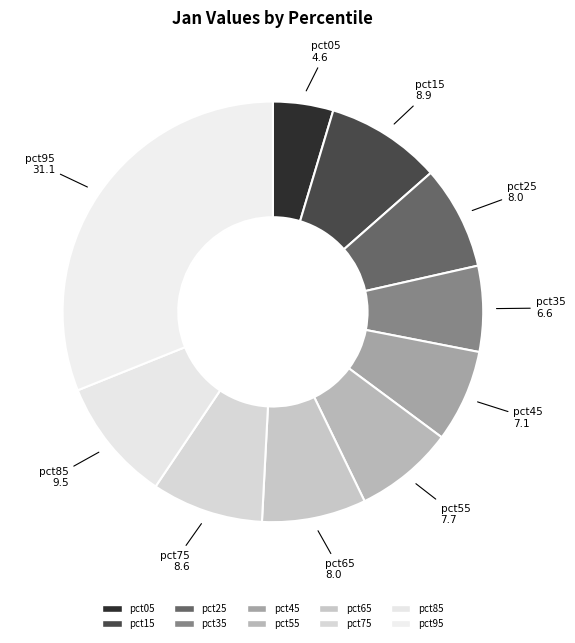

To the nearest percent, what percentage of the pie is pct15?

9%